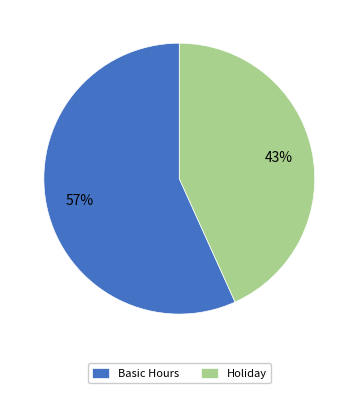

Do Holiday and Basic Hours together represent more than half of the pie?

Yes